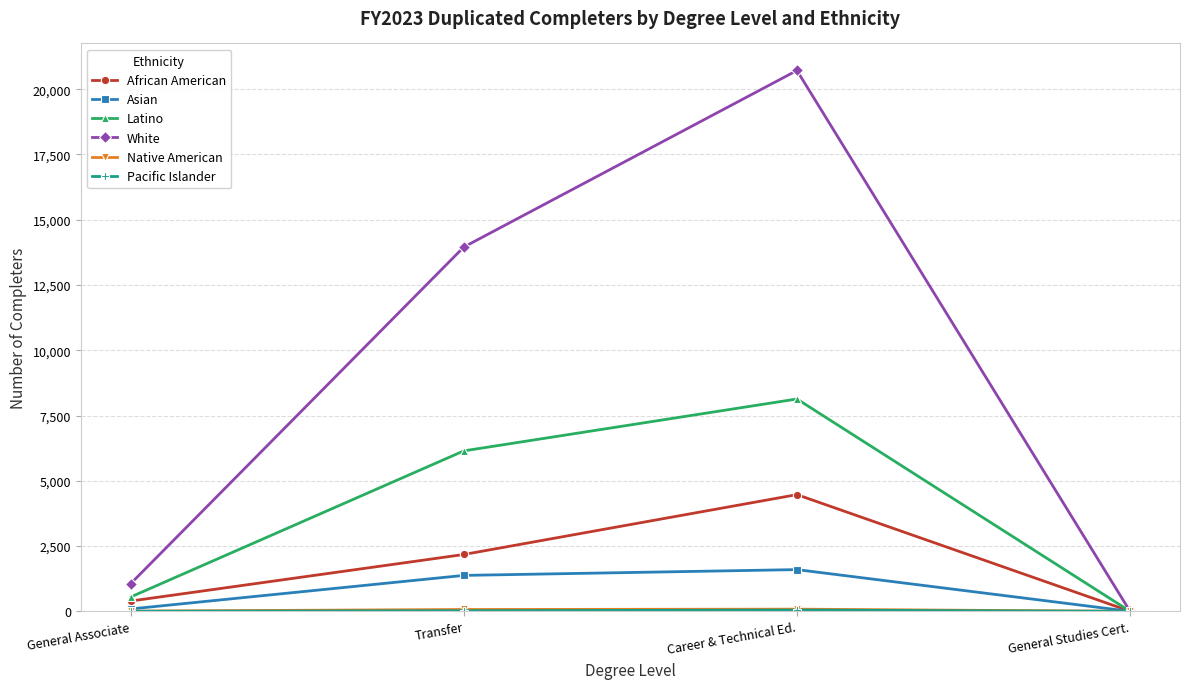

Which series changed the most between Transfer and Career & Technical Ed.?

White